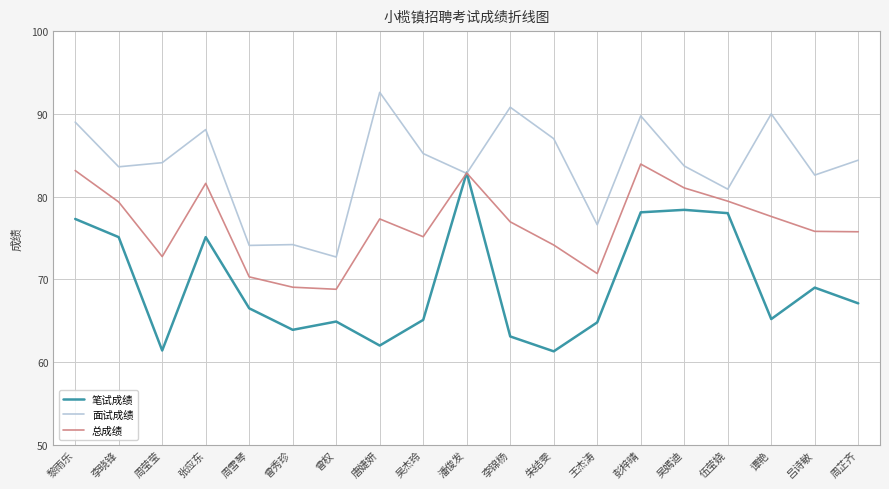

What is the total value across all series at 谭艳?

232.8